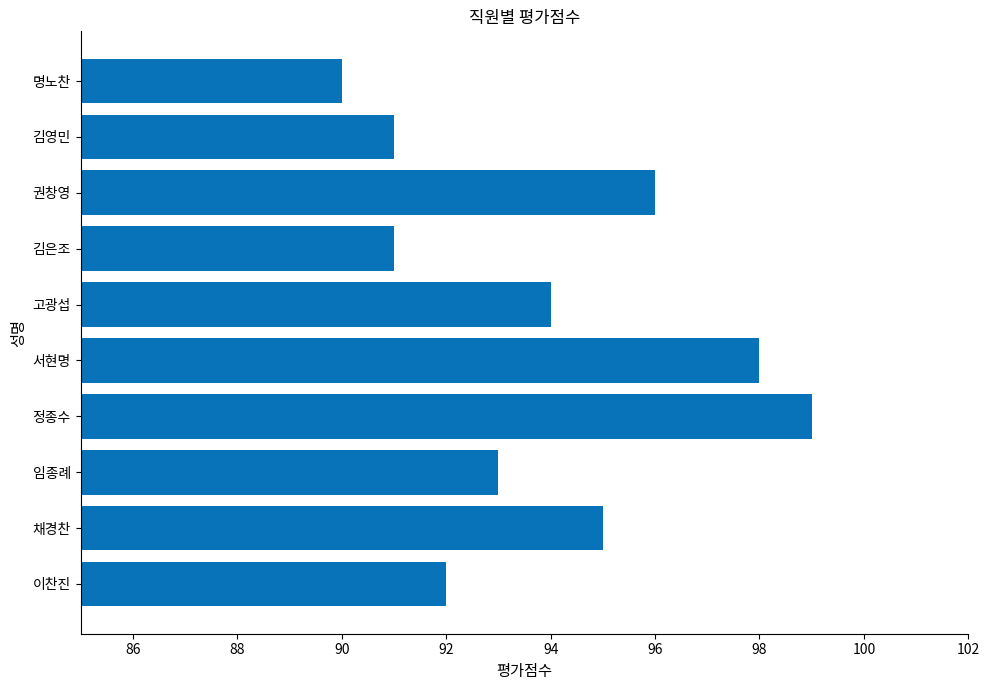

What is the change in value from 임종례 to 명노찬?

-3